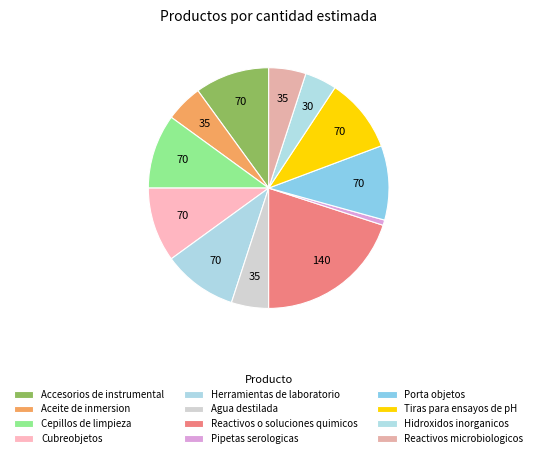

What is the smallest slice in the pie chart?

Pipetas serologicas